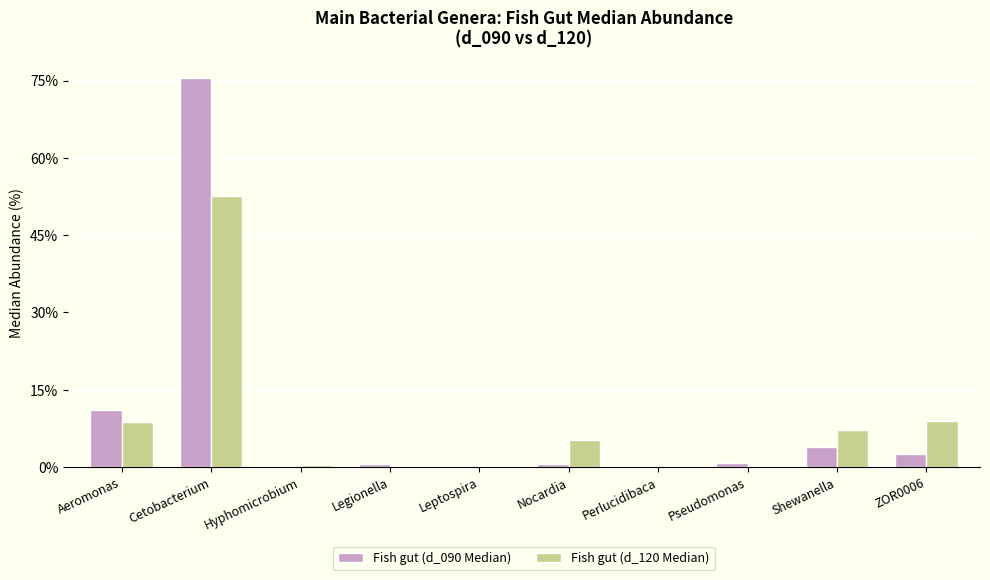

What is the sum of the Fish gut (d_090 Median) values at Cetobacterium and Aeromonas?

86.5